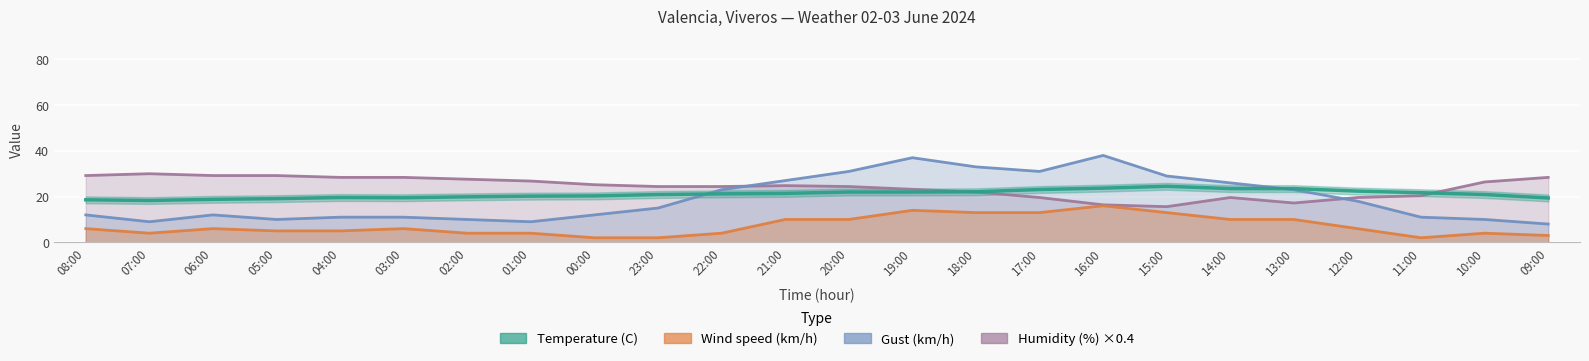

In Wind speed (km/h), how many points are higher than both neighbors (excluding endpoints)?

5